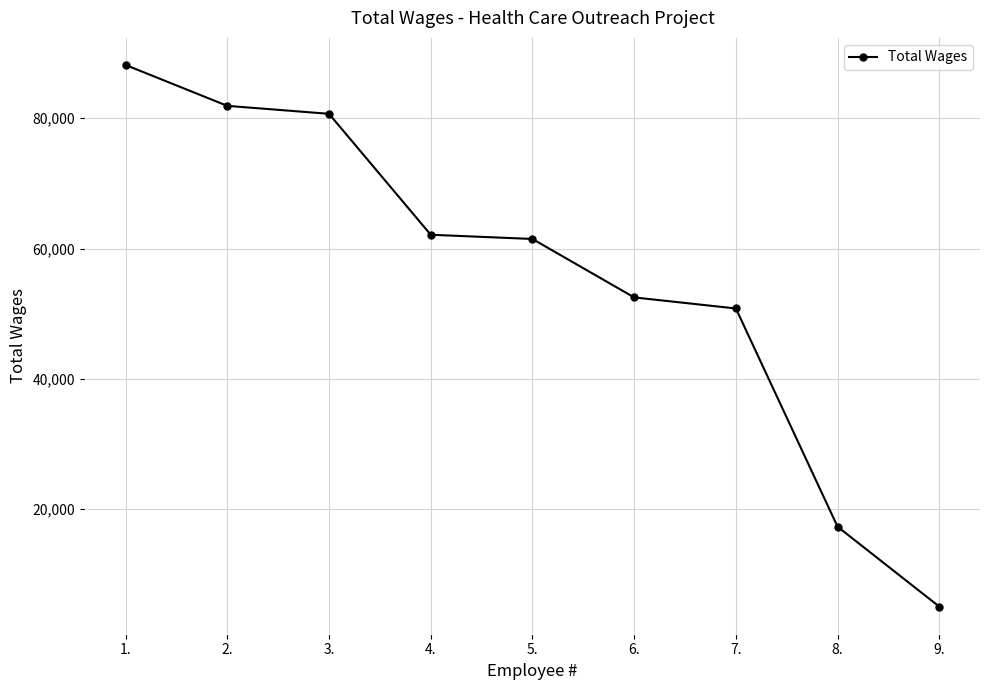

What is the maximum value shown in the chart?

88161